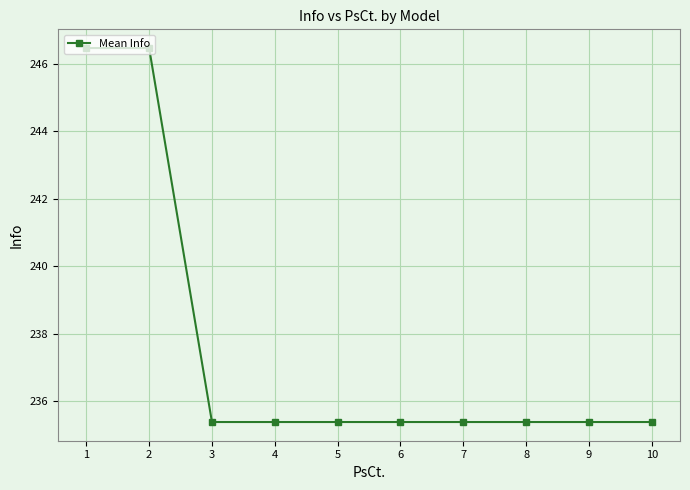

What is the value of the 6th point from the left?

235.4